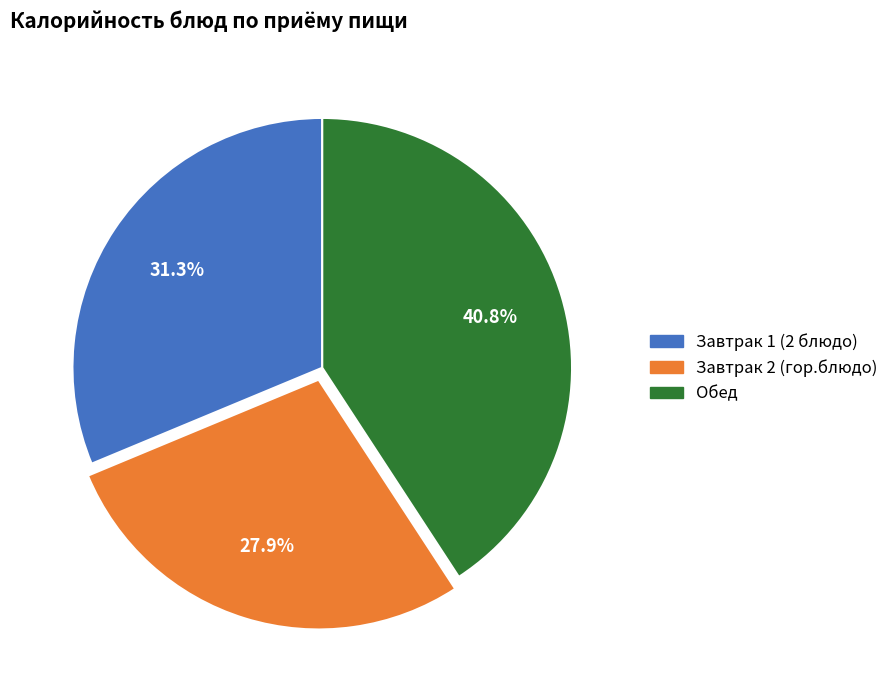

Does any single category account for the majority?

No